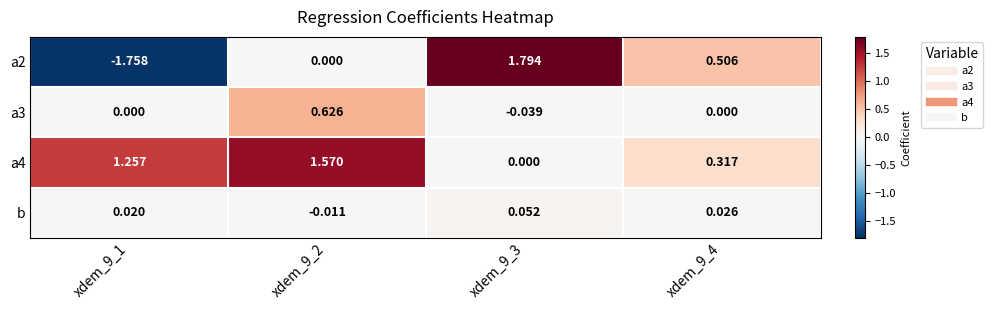

How many series are shown in this chart?

4